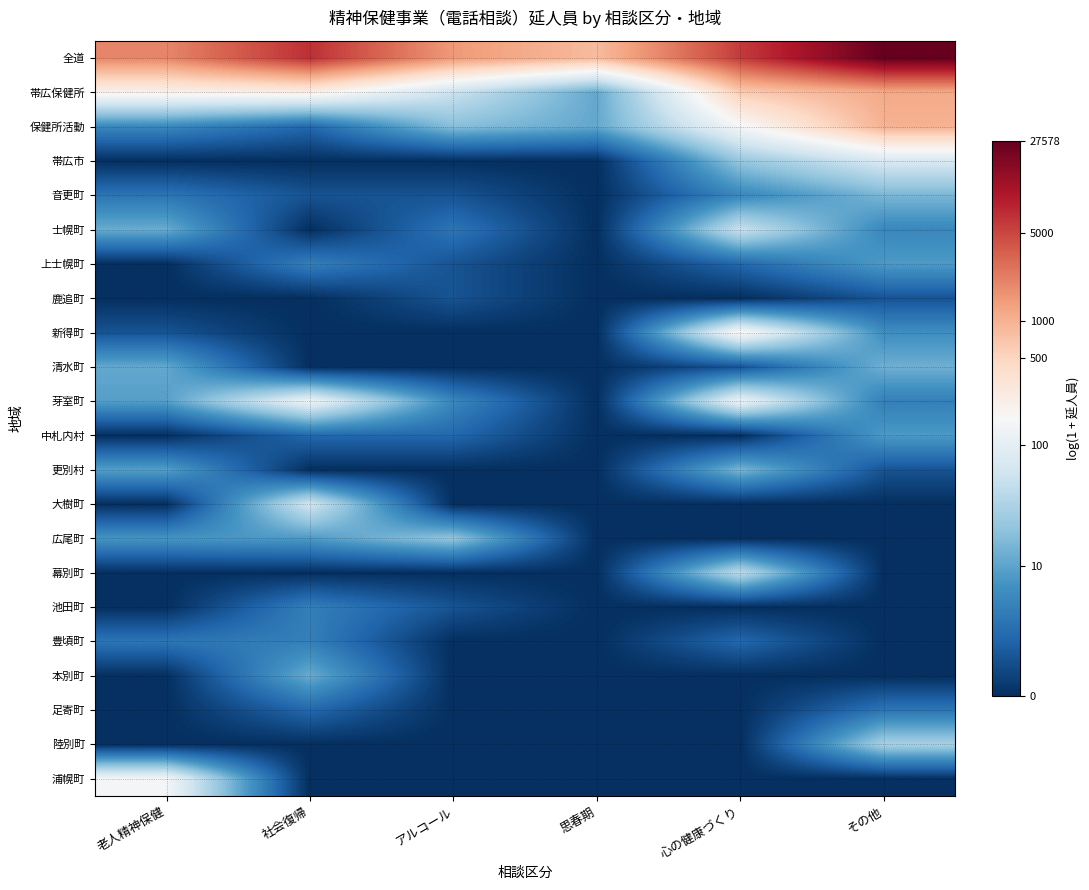

At 社会復帰, list the series in order from largest to smallest.

全道, 帯広保健所, 芽室町, 大樹町, 本別町, 広尾町, 上士幌町, 池田町, 豊頃町, 保健所活動, 中札内村, 足寄町, 音更町, 帯広市, 士幌町, 鹿追町, 新得町, 清水町, 更別村, 幕別町, 陸別町, 浦幌町